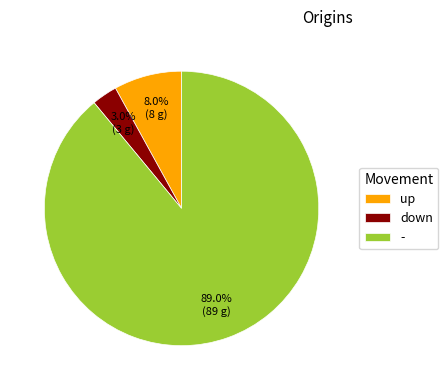

To the nearest percent, what is the average slice percentage?

33%